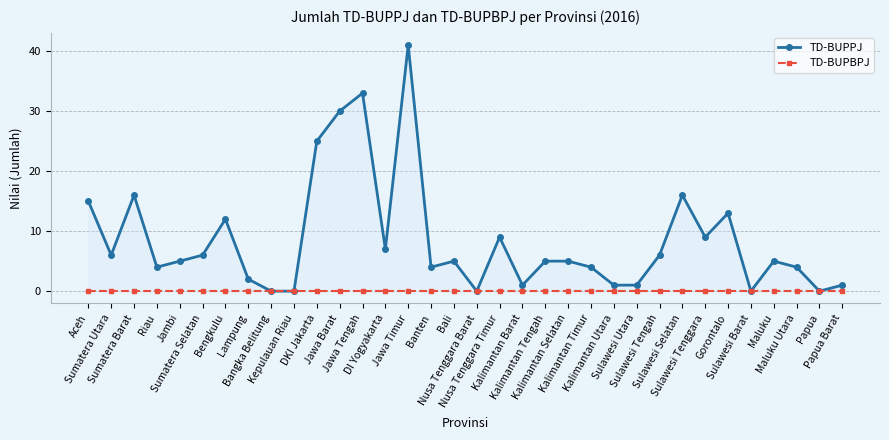

Reading left to right, extract all data points from this chart.

TD-BUPPJ: Aceh=15	Sumatera Utara=6	Sumatera Barat=16	Riau=4	Jambi=5	Sumatera Selatan=6	Bengkulu=12	Lampung=2	Bangka Belitung=0	Kepulauan Riau=0	DKI Jakarta=25	Jawa Barat=30	Jawa Tengah=33	DI Yogyakarta=7	Jawa Timur=41	Banten=4	Bali=5	Nusa Tenggara Barat=0	Nusa Tenggara Timur=9	Kalimantan Barat=1	Kalimantan Tengah=5	Kalimantan Selatan=5	Kalimantan Timur=4	Kalimantan Utara=1	Sulawesi Utara=1	Sulawesi Tengah=6	Sulawesi Selatan=16	Sulawesi Tenggara=9	Gorontalo=13	Sulawesi Barat=0	Maluku=5	Maluku Utara=4	Papua=0	Papua Barat=1
TD-BUPBPJ: Aceh=0	Sumatera Utara=0	Sumatera Barat=0	Riau=0	Jambi=0	Sumatera Selatan=0	Bengkulu=0	Lampung=0	Bangka Belitung=0	Kepulauan Riau=0	DKI Jakarta=0	Jawa Barat=0	Jawa Tengah=0	DI Yogyakarta=0	Jawa Timur=0	Banten=0	Bali=0	Nusa Tenggara Barat=0	Nusa Tenggara Timur=0	Kalimantan Barat=0	Kalimantan Tengah=0	Kalimantan Selatan=0	Kalimantan Timur=0	Kalimantan Utara=0	Sulawesi Utara=0	Sulawesi Tengah=0	Sulawesi Selatan=0	Sulawesi Tenggara=0	Gorontalo=0	Sulawesi Barat=0	Maluku=0	Maluku Utara=0	Papua=0	Papua Barat=0